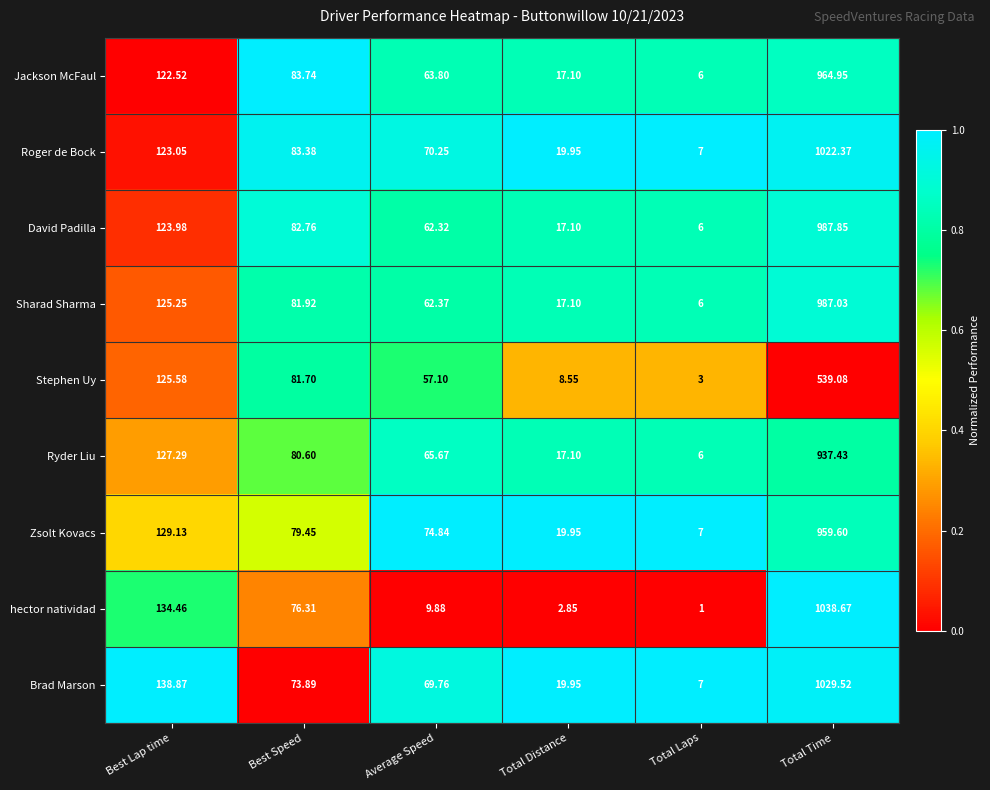

Where does the Zsolt Kovacs series first go above 79?

Best Lap time